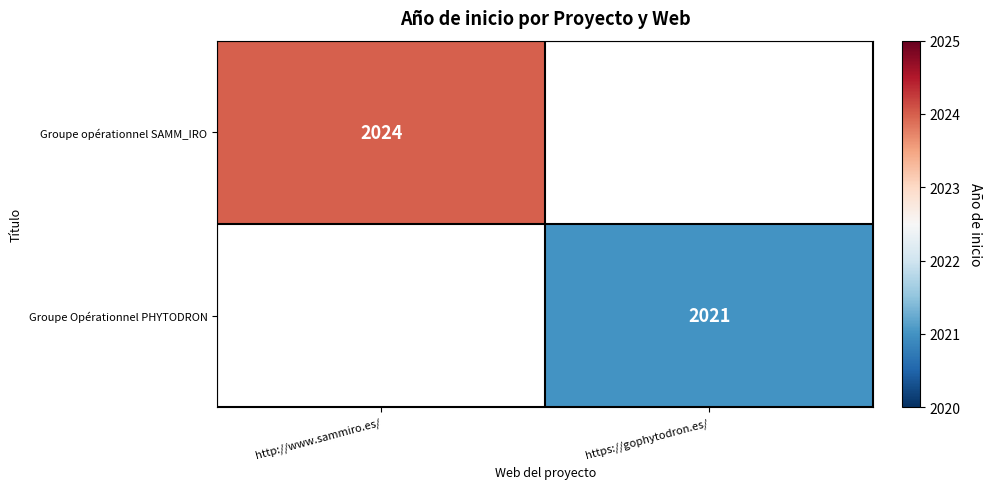

The Groupe opérationnel SAMM_IRO series shows 2024 at http://www.sammiro.es/. True or false?

True